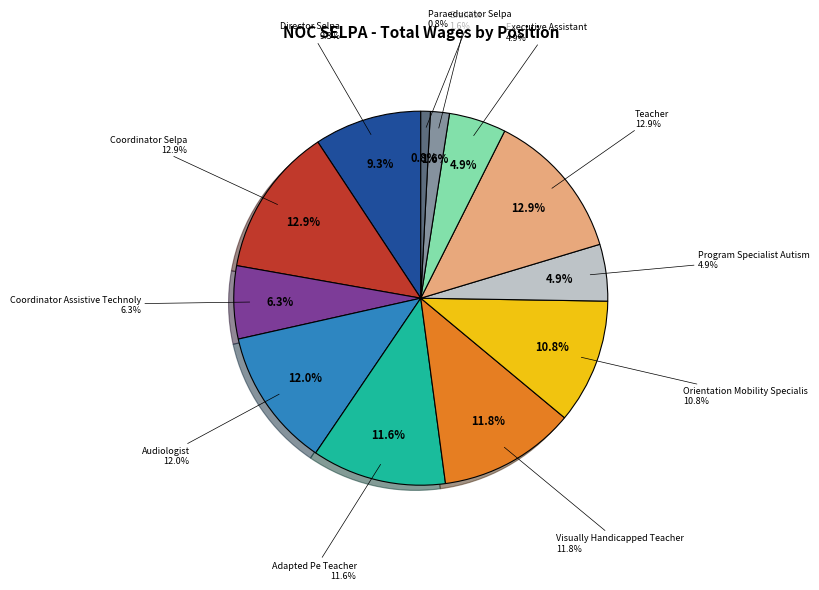

What percentage is the Director Selpa slice, to the nearest percent?

9%